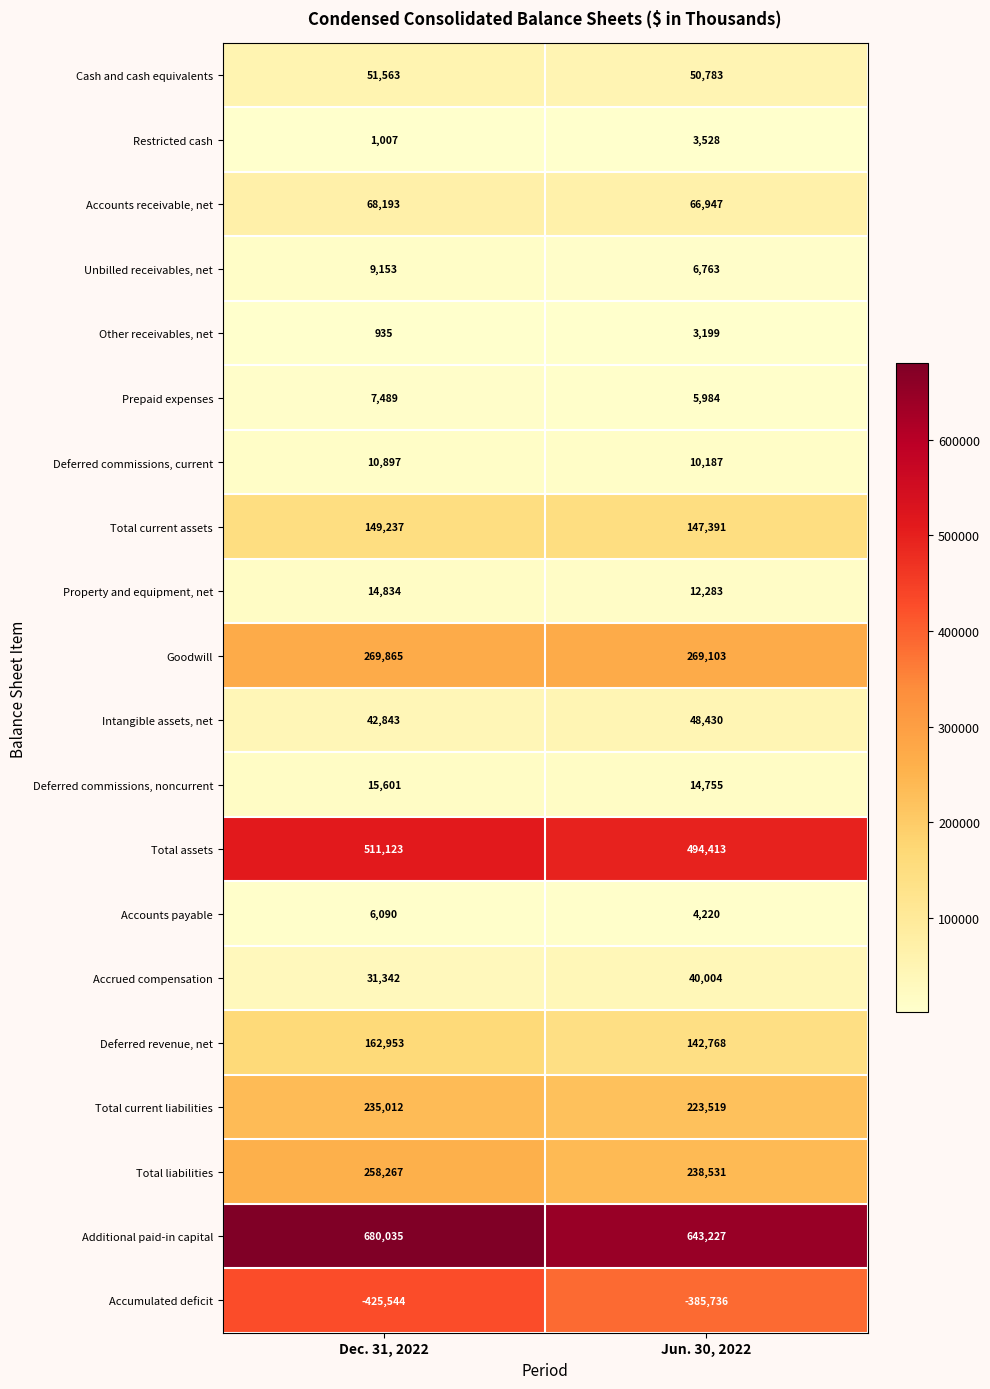

Which series has the largest total across all categories?

Additional paid-in capital